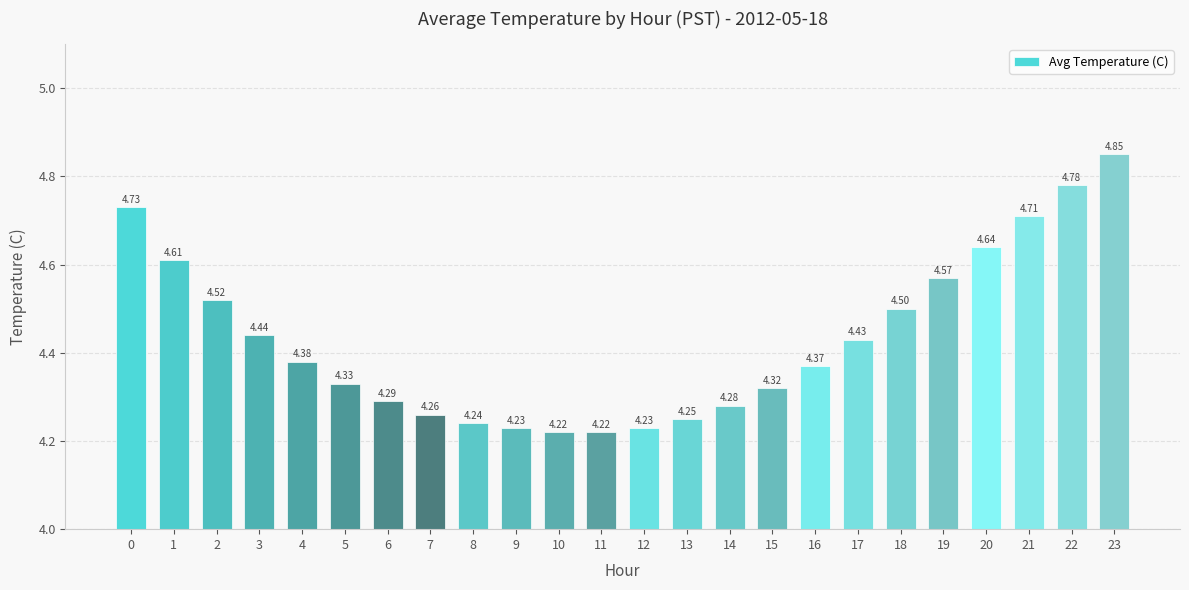

Approximately how many times larger is the value at 1 compared to 23?

1.0